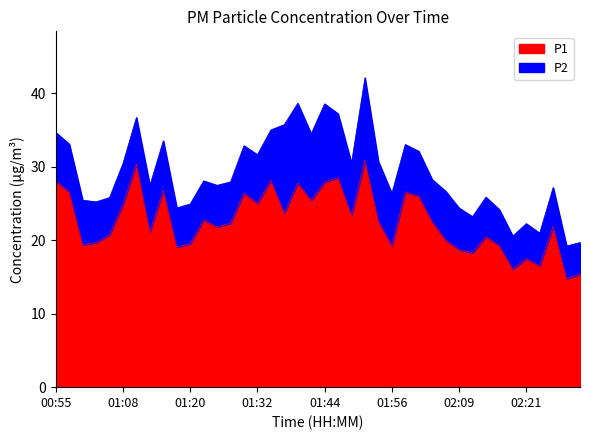

Is it true that the value at 01:00 is 19.4?

True